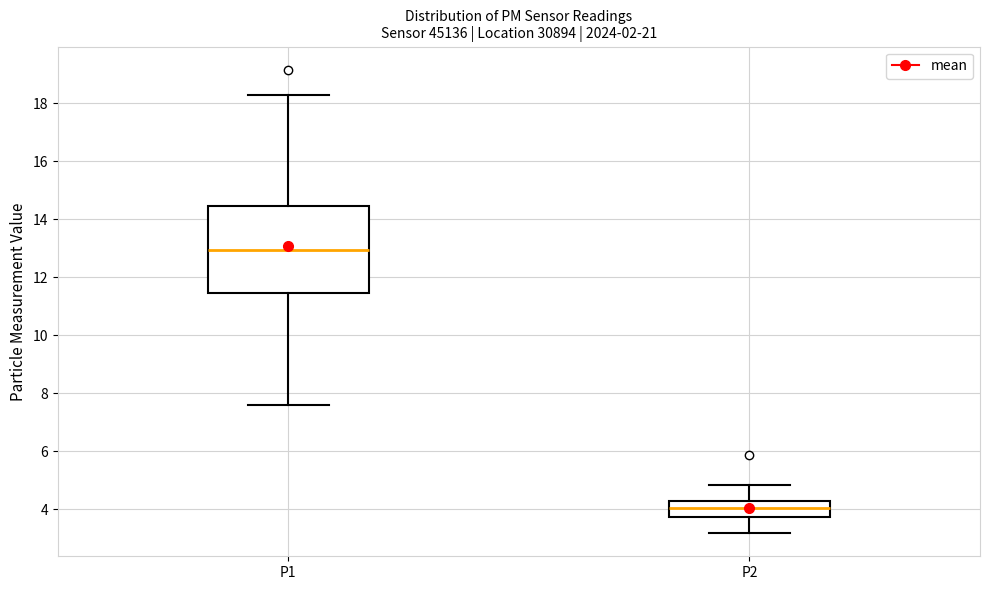

Which box is the tallest, from its lower edge to its upper edge?

P1